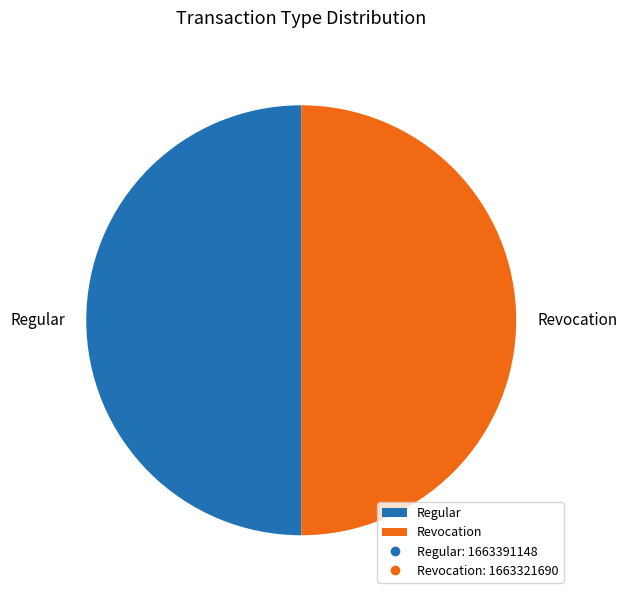

The Regular slice represents 50% of the pie. True or false?

True